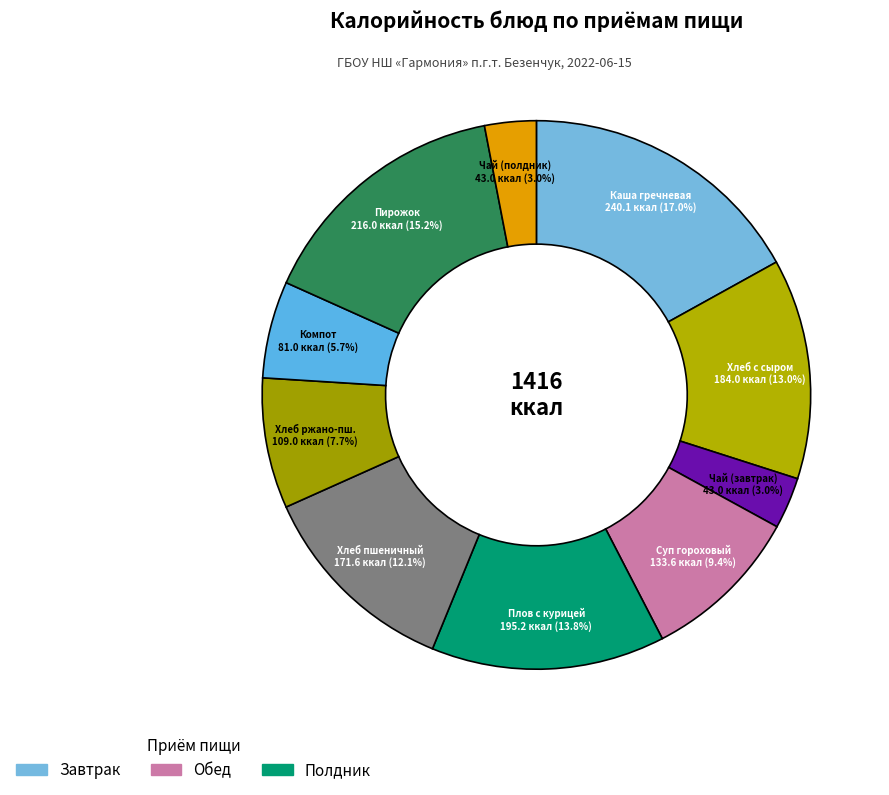

What is the ratio of the value at Компот to the value at Чай (полдник)?

1.9